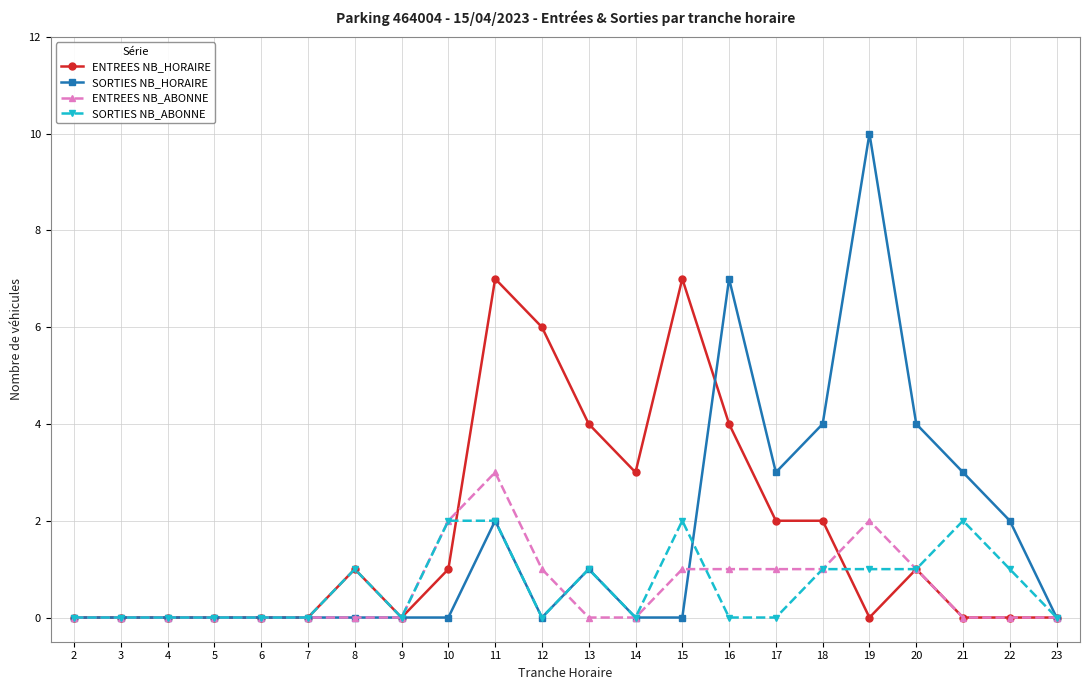

At which label does SORTIES NB_HORAIRE reach its peak?

19